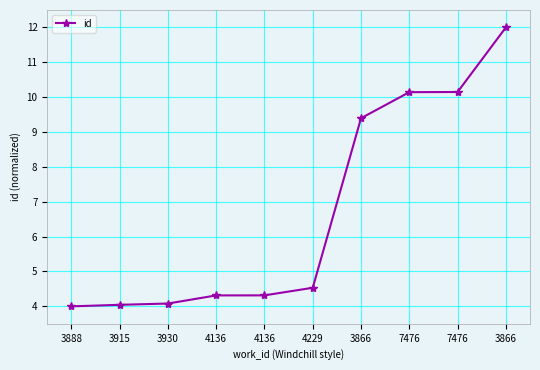

Does the chart have visible grid lines?

Yes